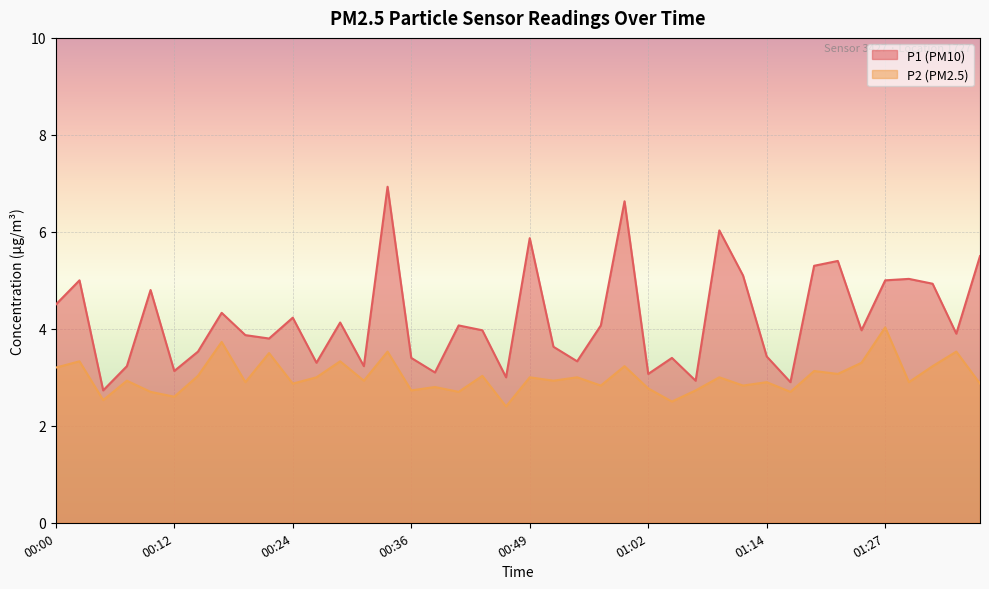

What is the difference between the highest and lowest values at 00:59?

3.4